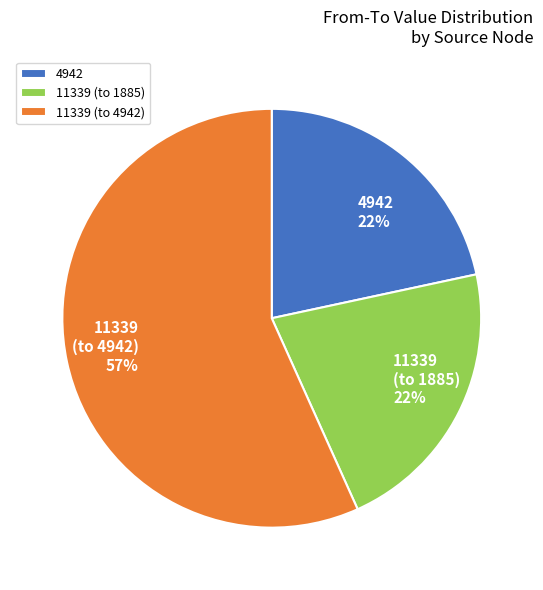

Which category has the biggest portion of the pie?

11339 (to 4942)